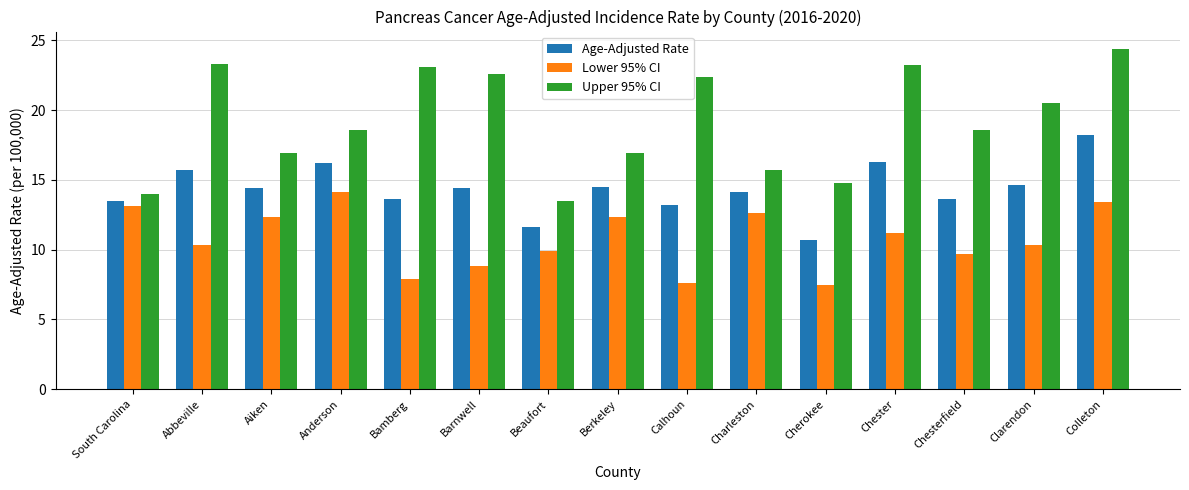

True or false: Upper 95% CI has a value of 11.9 at Chesterfield.

False